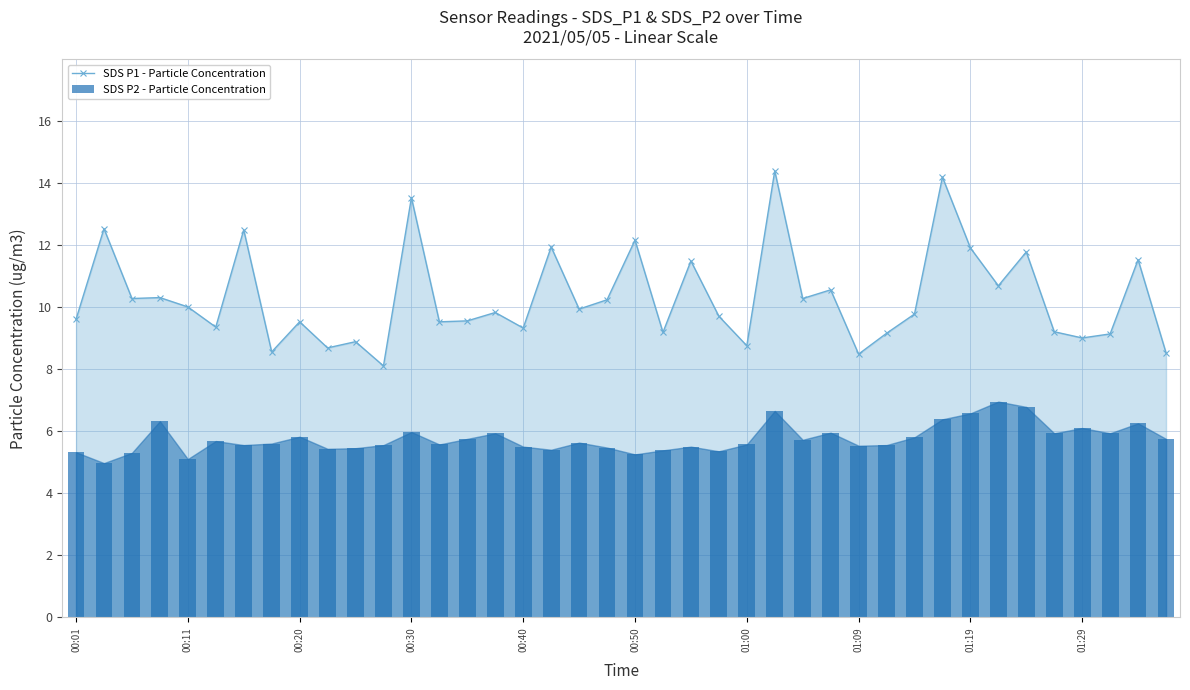

How many values in the SDS P2 - Particle Concentration series exceed 5?

39